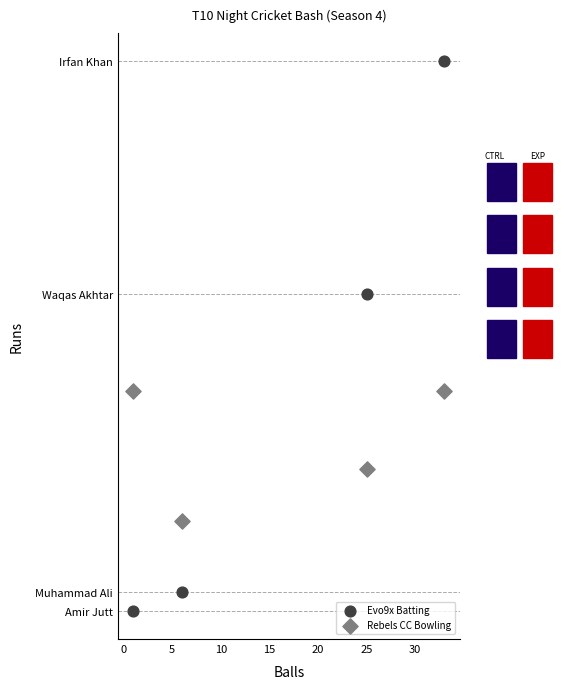

Which series has the widest spread of Y values?

Evo9x Batting